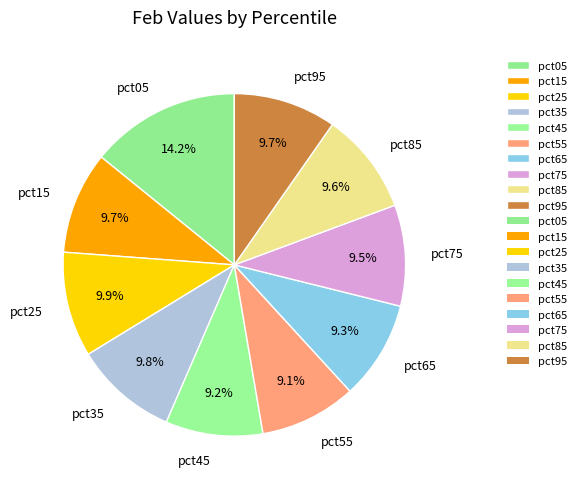

What is the ratio of the value at pct65 to the value at pct45?

1.0